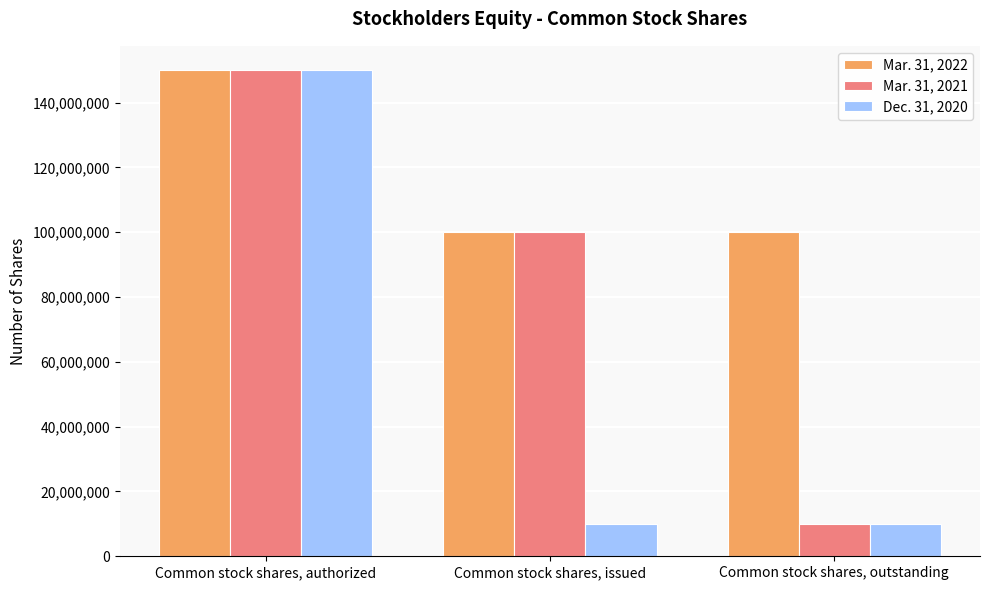

Reading left to right, transcribe all the data shown in this chart.

Mar. 31, 2022: 150000000	100076400	100076400
Mar. 31, 2021: 150000000	100076400	10076400
Dec. 31, 2020: 150000000	10076400	10076400